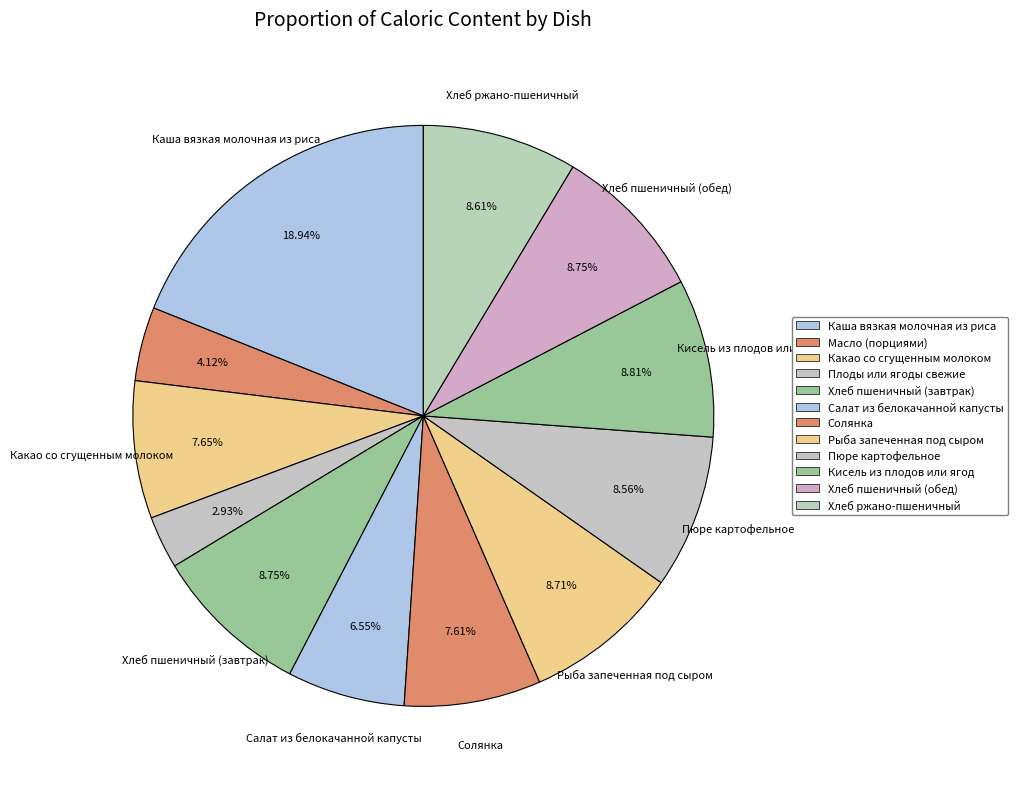

To the nearest percent, what percentage of the pie is Хлеб пшеничный (обед)?

9%